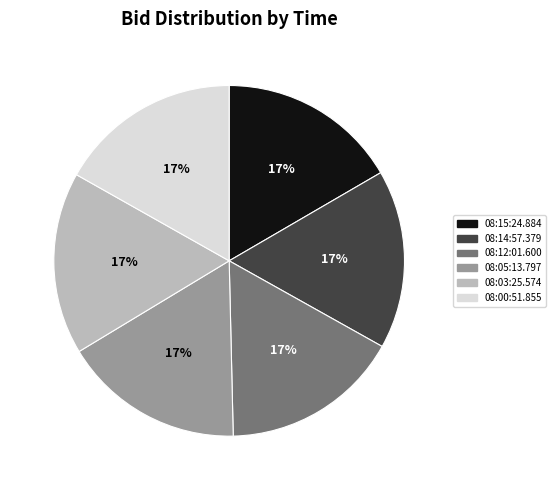

Combined, do 08:03:25.574 and 08:00:51.855 account for over 50%?

No